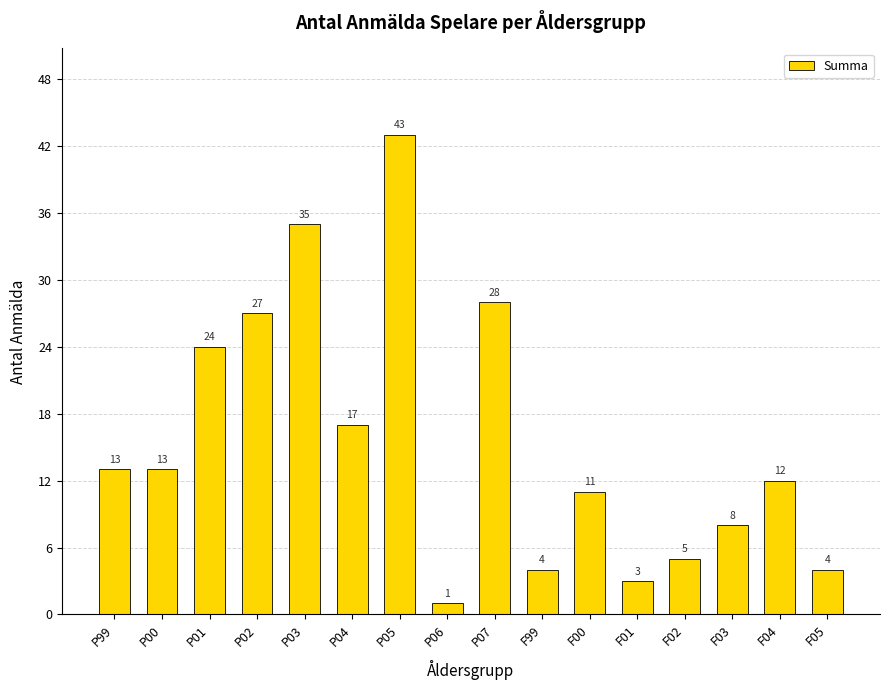

The value at F02 is 7. True or false?

False